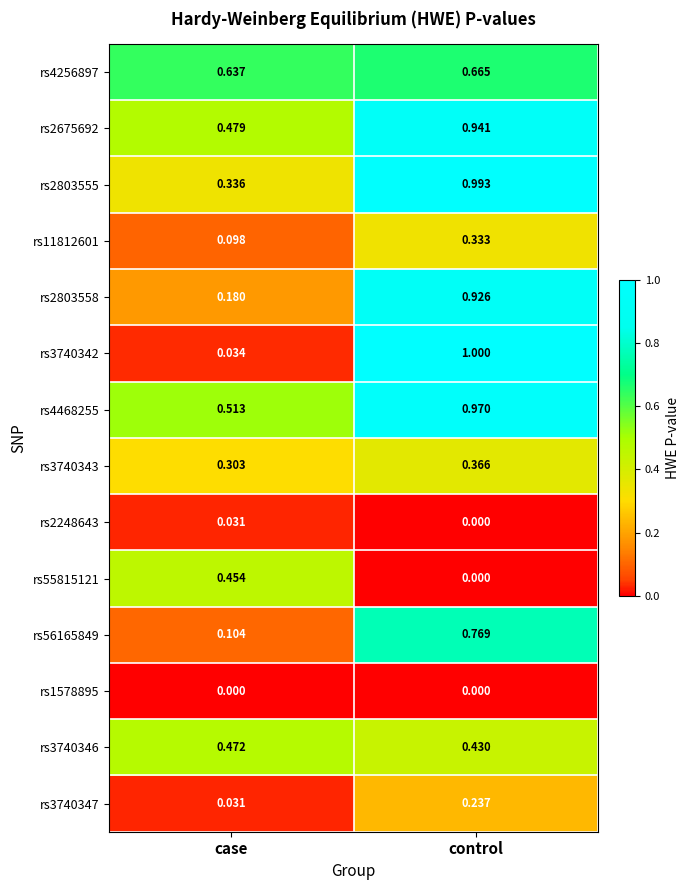

At which label does rs4256897 reach its peak?

control